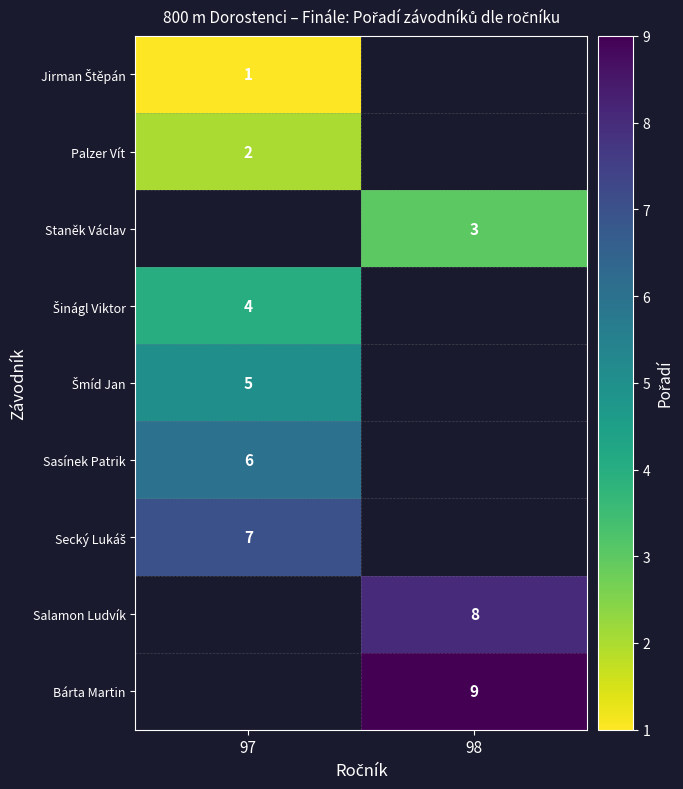

How many categories are shown in the chart?

2